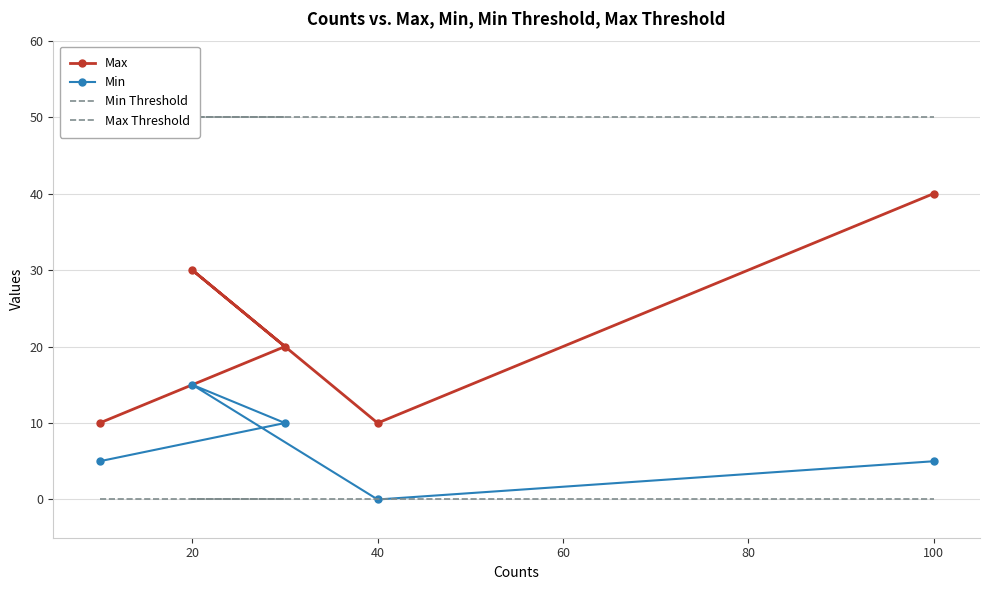

What is the greatest value displayed?

50